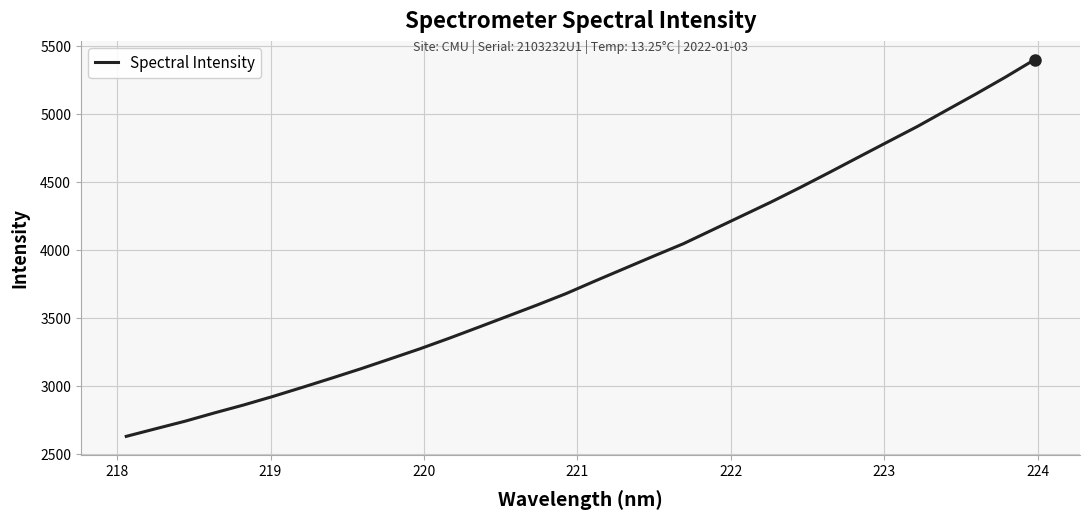

What is the maximum value shown in the chart?

5398.4